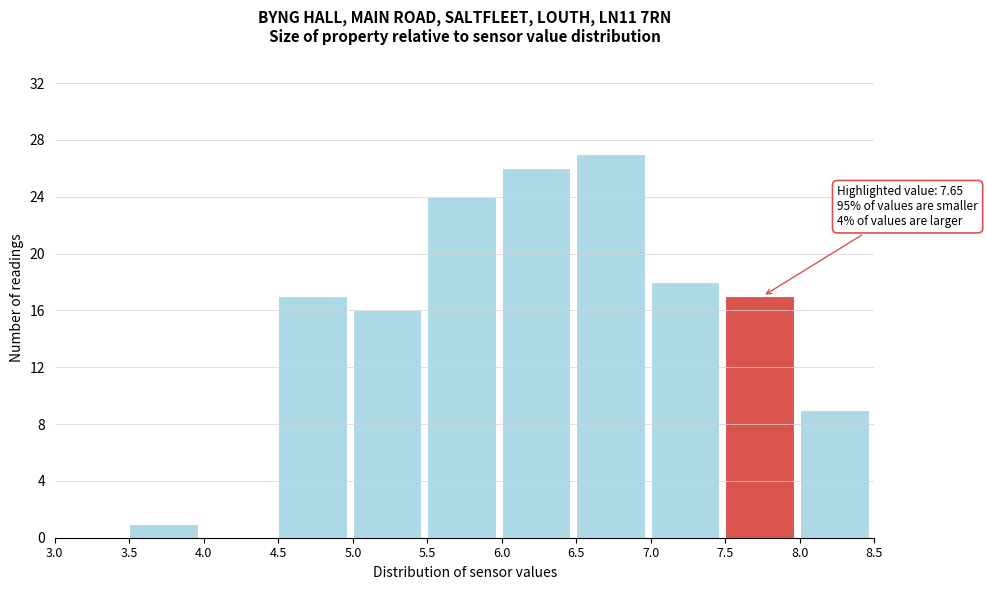

Which range on the x-axis has the tallest bar?

6.5 to 7.0